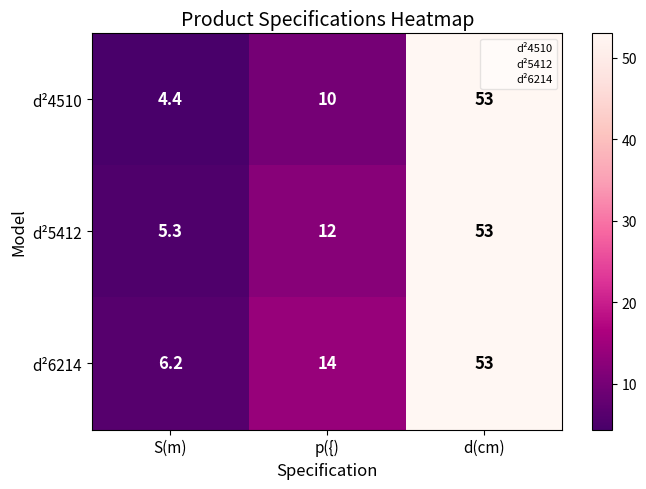

What is the total value across all series at d(cm)?

159.0